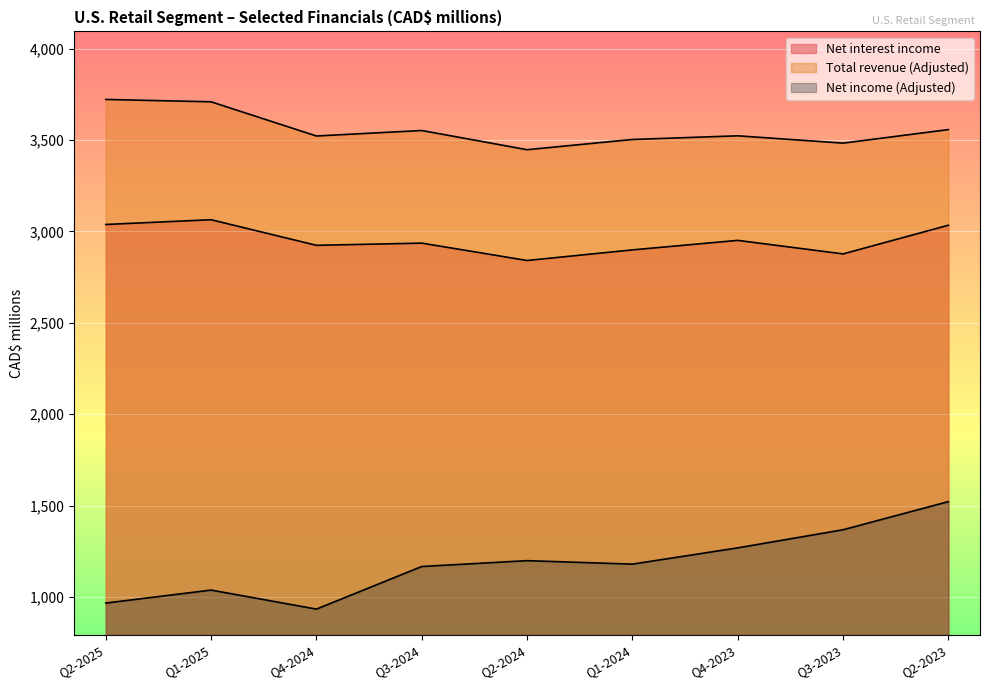

Reading right to left, list all the values displayed in this chart.

Net interest income: 3034	2877	2951	2899	2841	2936	2924	3064	3038
Total revenue (Adjusted): 3557	3483	3523	3503	3447	3552	3522	3709	3722
Net income (Adjusted): 1522	1368	1269	1180	1199	1167	934	1038	967